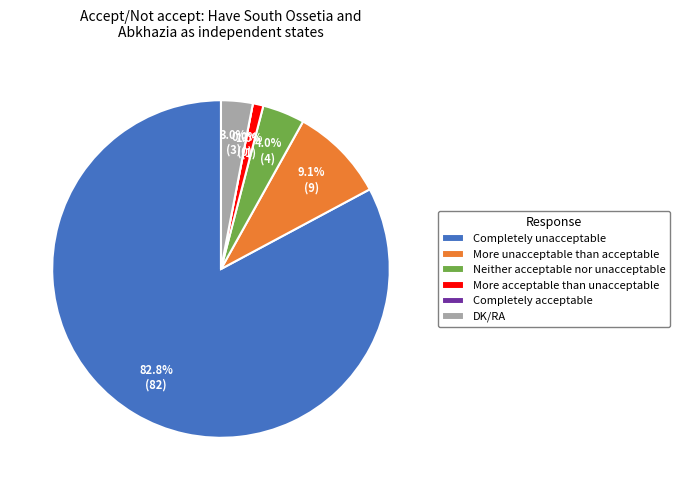

To the nearest percent, what is the difference between the Neither acceptable nor unacceptable and More acceptable than unacceptable slice percentages?

3%